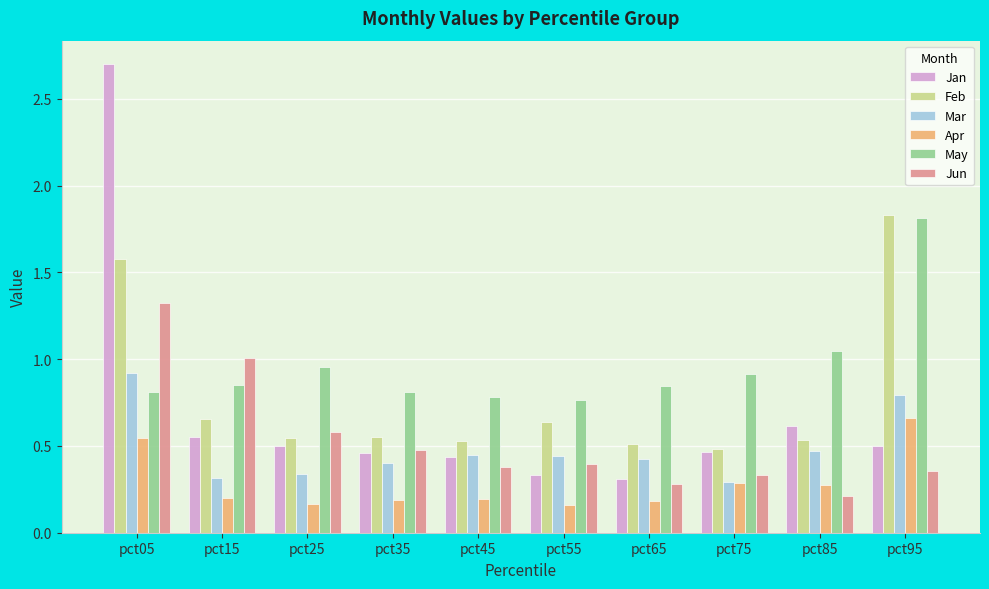

What is the difference between the maximum and minimum values in the Feb series?

1.4